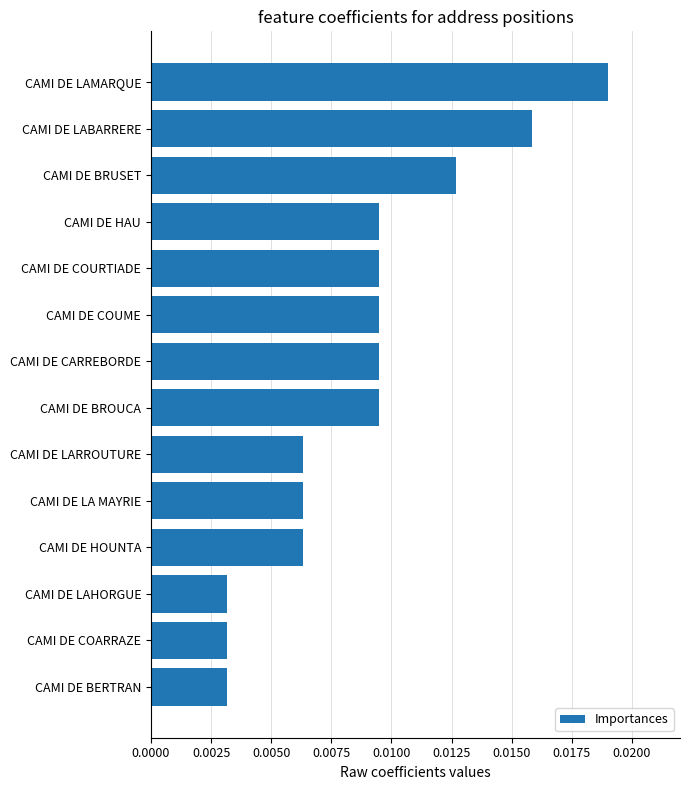

Which has a higher value, CAMI DE HAU or CAMI DE COARRAZE?

CAMI DE HAU